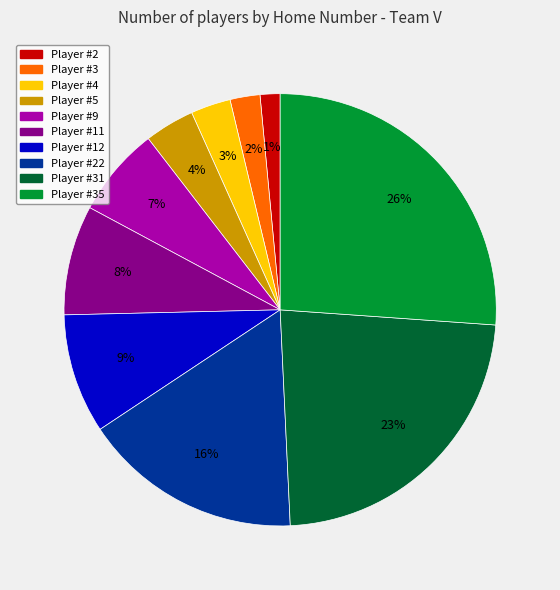

The Player #12 slice represents 1% of the pie. True or false?

False